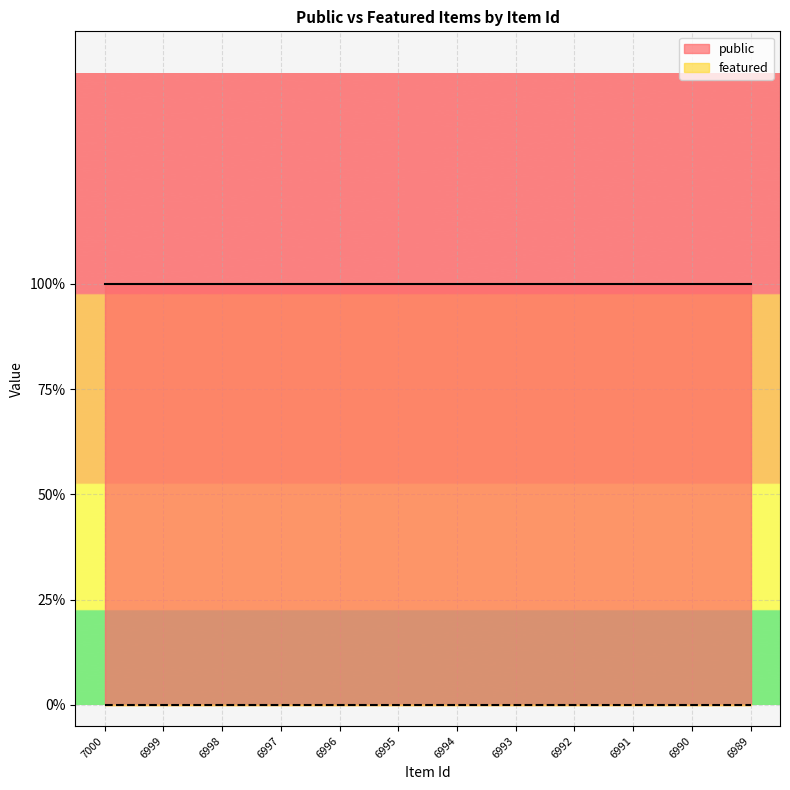

What is the value of the public point at the 4th from the left?

1